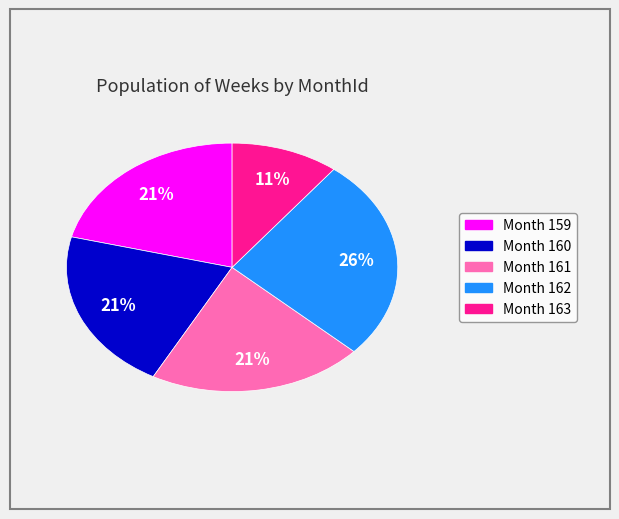

To the nearest percent, what is the average slice percentage?

20%